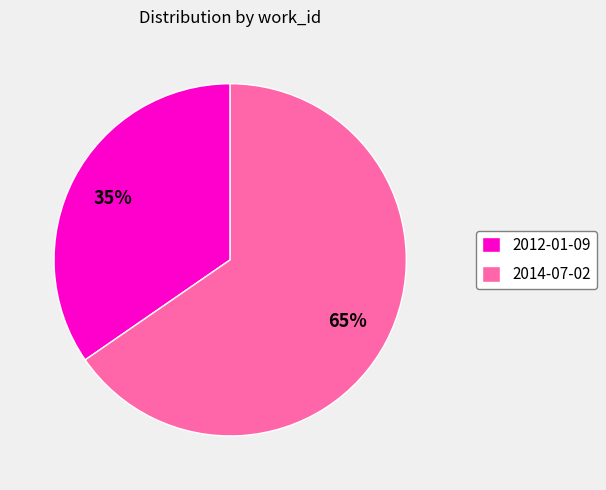

How many slices are in this pie chart?

2